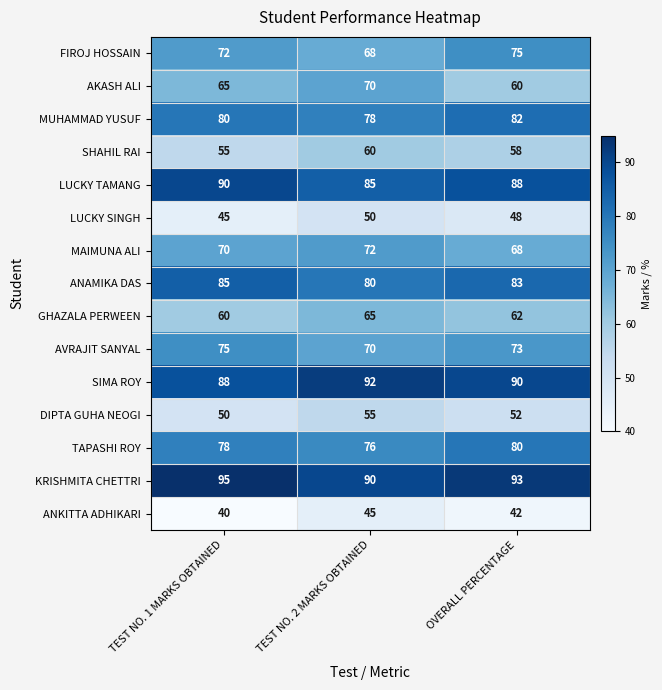

What is the spread (max minus min) of values at TEST NO. 1 MARKS OBTAINED?

55